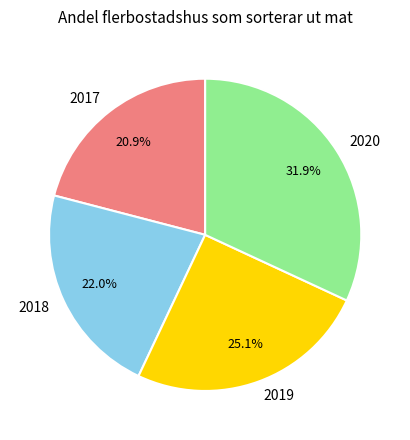

How many slices are in this pie chart?

4